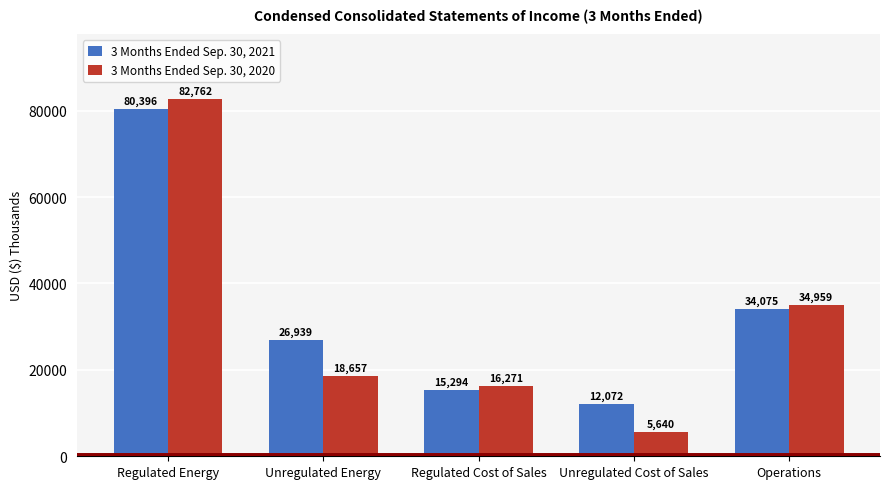

Reading left to right, what are all the values shown in this chart?

3 Months Ended Sep. 30, 2021: Regulated Energy=80396	Unregulated Energy=26939	Regulated Cost of Sales=15294	Unregulated Cost of Sales=12072	Operations=34075
3 Months Ended Sep. 30, 2020: Regulated Energy=82762	Unregulated Energy=18657	Regulated Cost of Sales=16271	Unregulated Cost of Sales=5640	Operations=34959